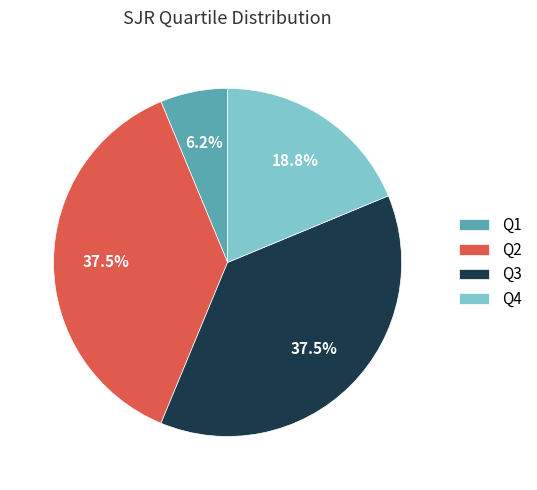

Which category has the smallest portion of the pie?

Q1